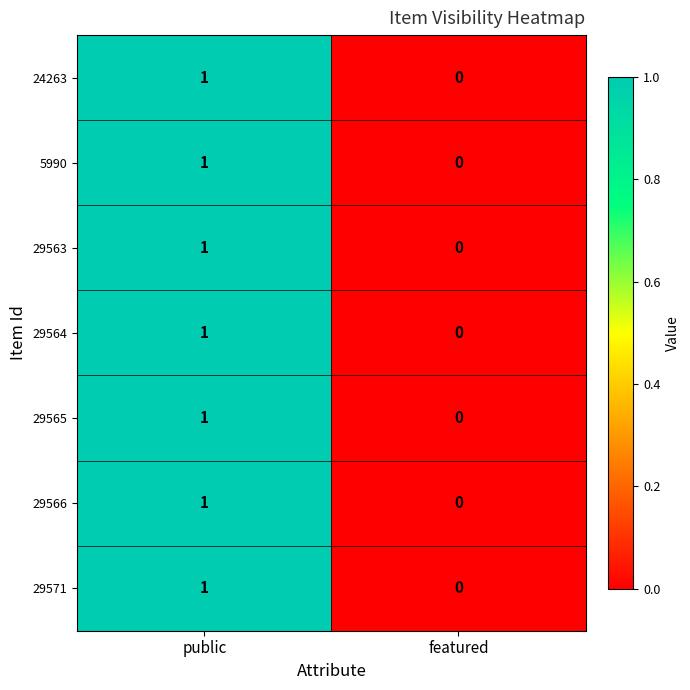

Which label corresponds to the smallest value in the chart?

featured